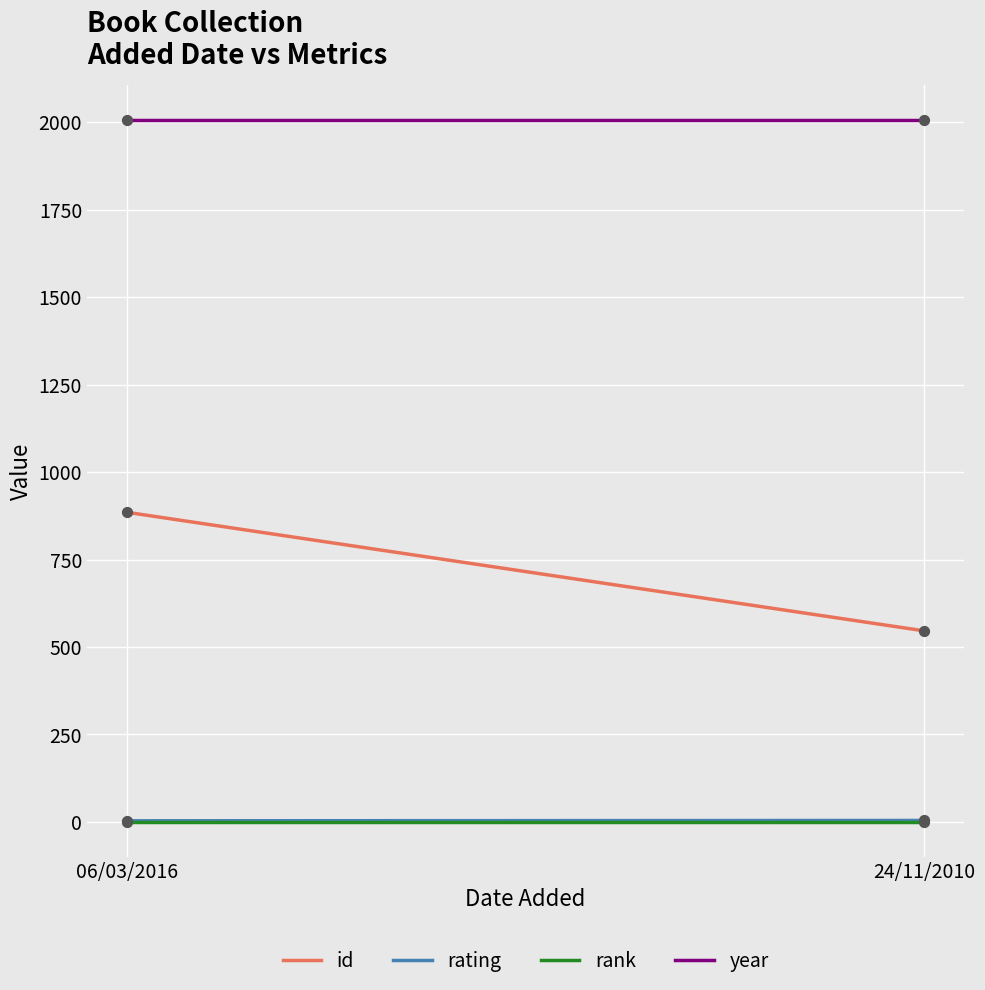

At which category is the sum across all series the highest?

06/03/2016